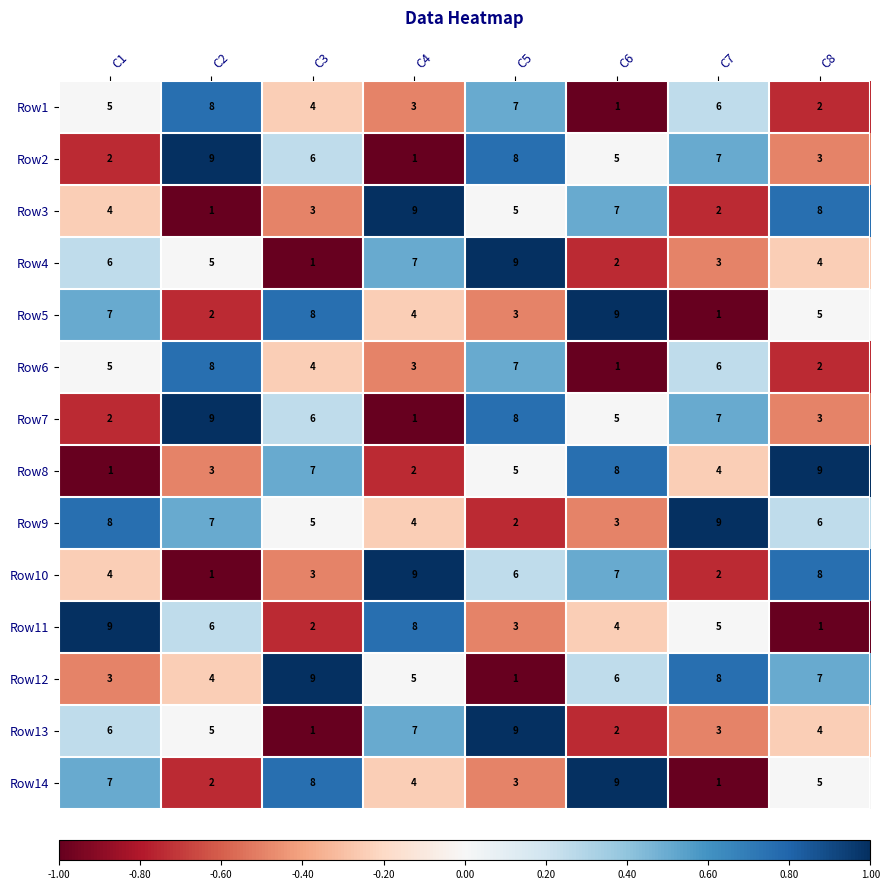

Where does the Row7 series first go above 6?

C2